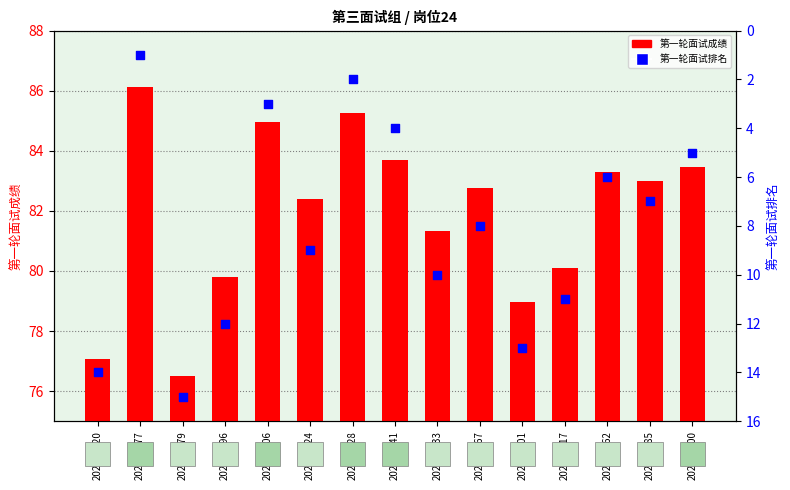

What are all the series names shown in the legend?

第一轮面试成绩, 第一轮面试排名